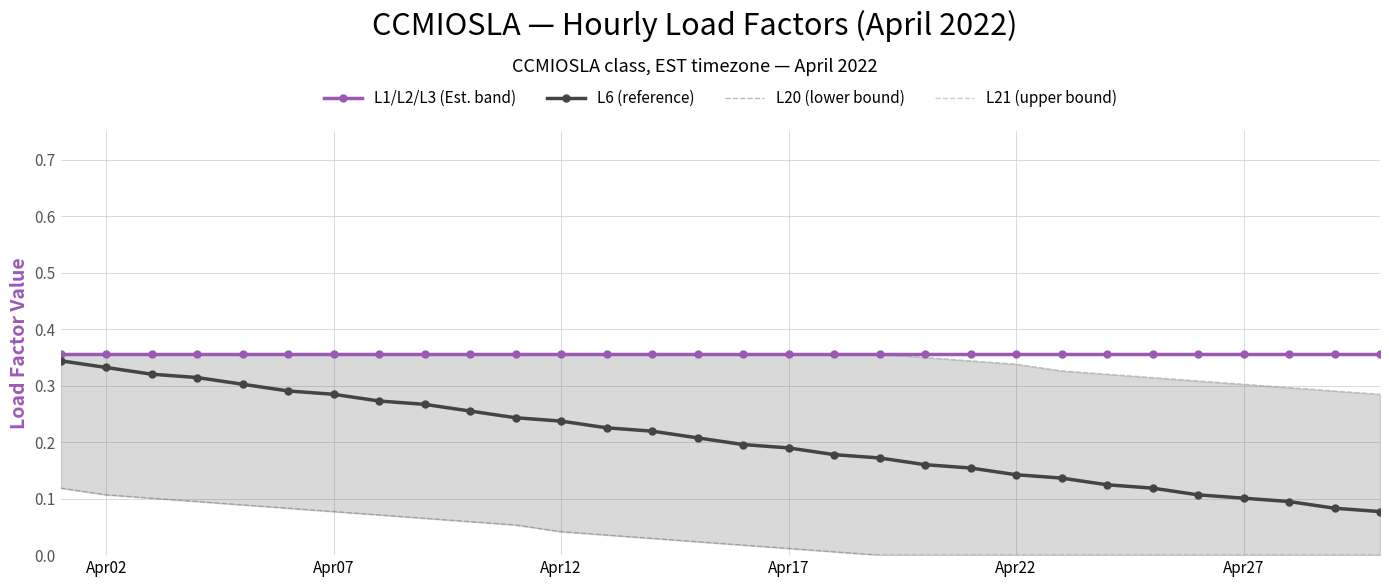

Reading left to right, extract all data points from this chart.

L1/L2/L3 (Est. band): 0.4	0.4	0.4	0.4	0.4	0.4	0.4	0.4	0.4	0.4	0.4	0.4	0.4	0.4	0.4	0.4	0.4	0.4	0.4	0.4	0.4	0.4	0.4	0.4	0.4	0.4	0.4	0.4	0.4	0.4
L6 (reference): 0.3	0.3	0.3	0.3	0.3	0.3	0.3	0.3	0.3	0.3	0.2	0.2	0.2	0.2	0.2	0.2	0.2	0.2	0.2	0.2	0.2	0.1	0.1	0.1	0.1	0.1	0.1	0.1	0.1	0.1
L20 (lower bound): 0.1	0.1	0.1	0.1	0.1	0.1	0.1	0.1	0.1	0.1	0.1	0.0	0.0	0.0	0.0	0.0	0.0	0.0	0.0	0.0	0.0	0.0	0.0	0.0	0.0	0.0	0.0	0.0	0.0	0.0
L21 (upper bound): 0.4	0.4	0.4	0.4	0.4	0.4	0.4	0.4	0.4	0.4	0.4	0.4	0.4	0.4	0.4	0.4	0.4	0.4	0.4	0.3	0.3	0.3	0.3	0.3	0.3	0.3	0.3	0.3	0.3	0.3